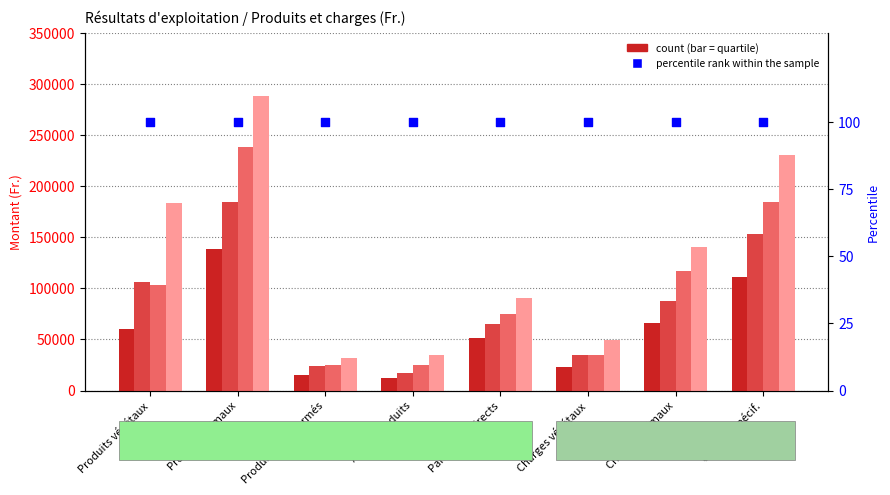

Which series has the largest Y range (max minus min)?

4e quartile (75-100%)